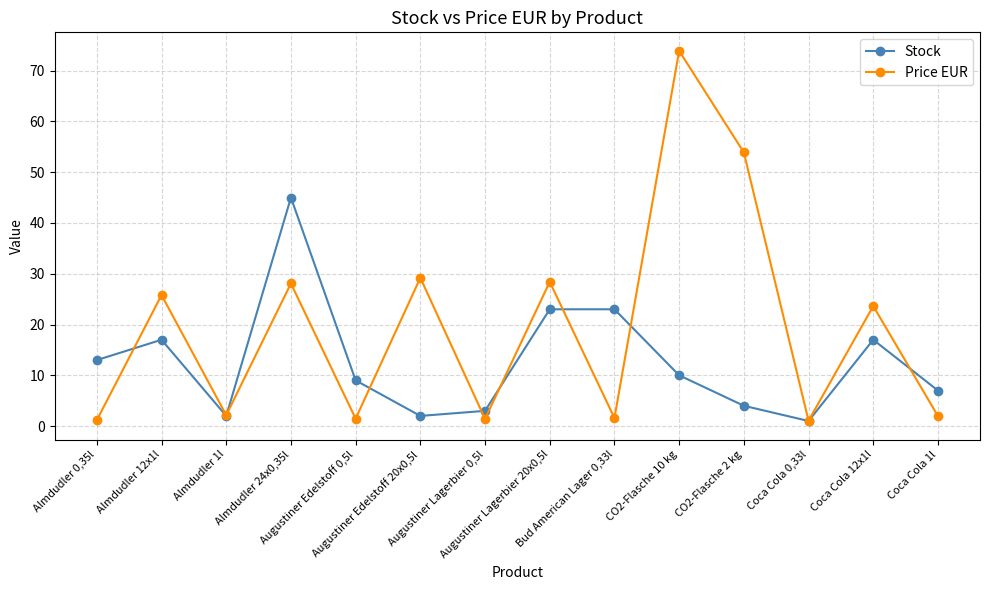

What is the spread (max minus min) of values at Coca Cola 12x1l?

6.6